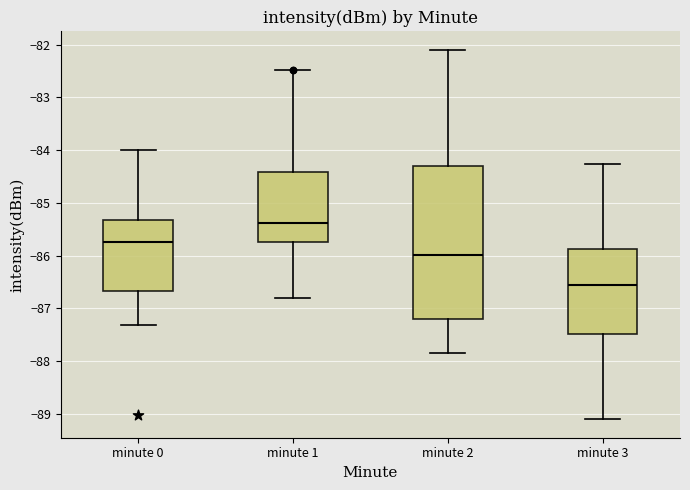

Comparing the boxes themselves (not the whiskers), which one is the tallest?

minute 2